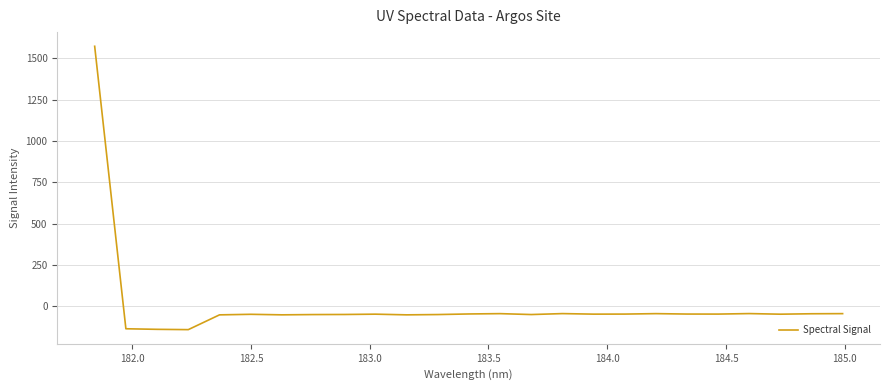

What is the difference between the second highest and second lowest values?

95.3